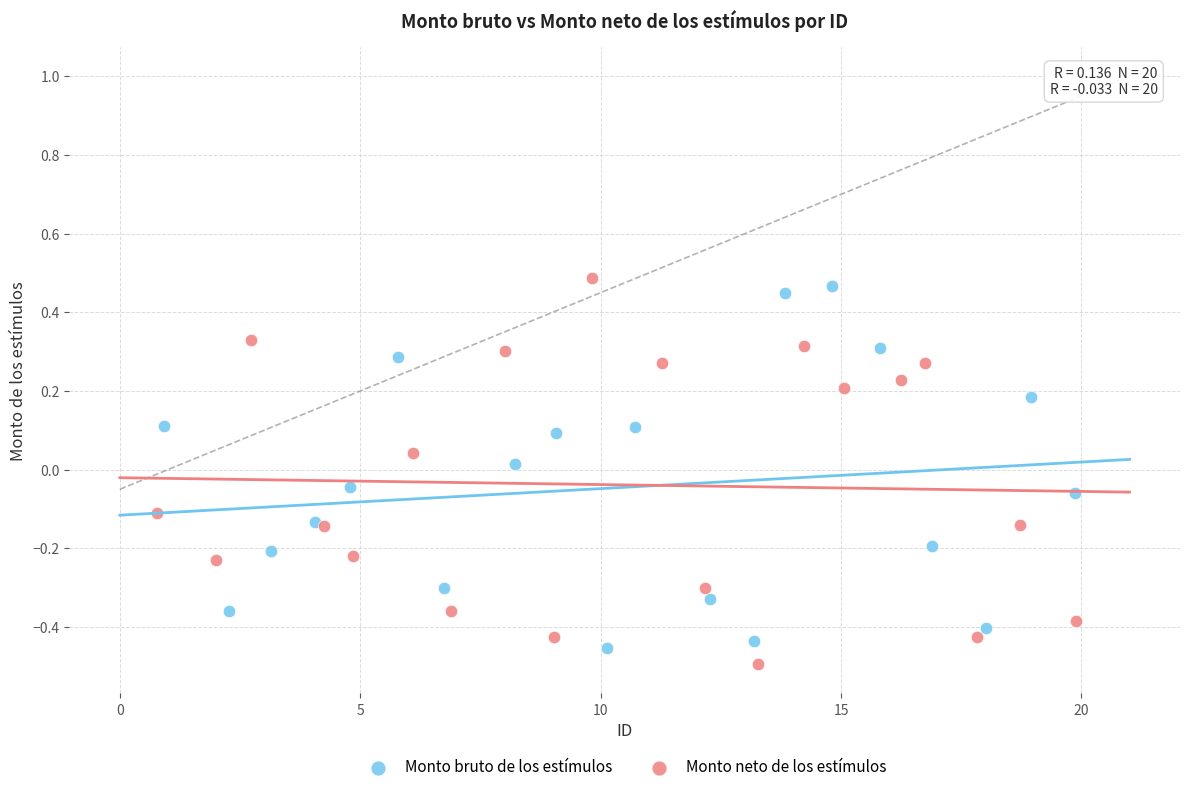

Which series contains the highest Y value?

Monto neto de los estímulos